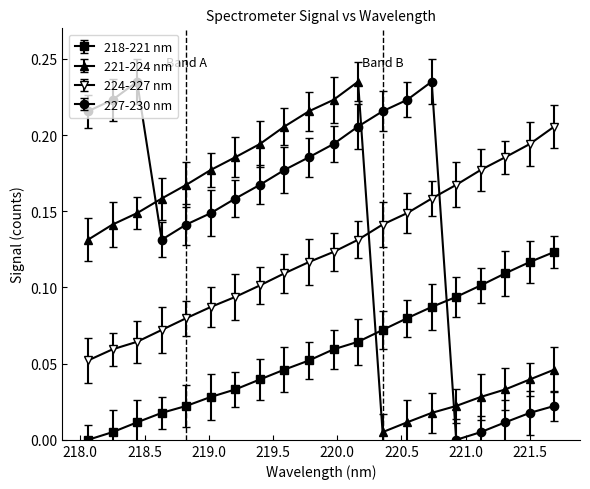

What is the sum of all 224-227 nm values?

2.5